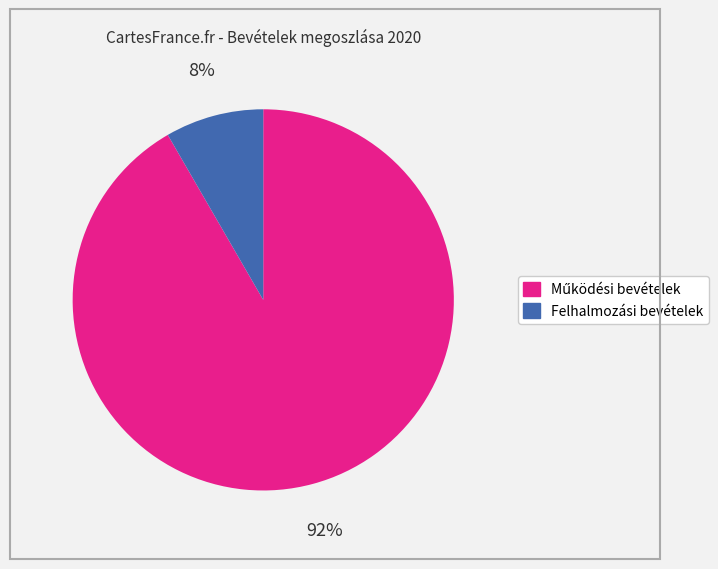

To the nearest percent, what is the average slice percentage?

50%